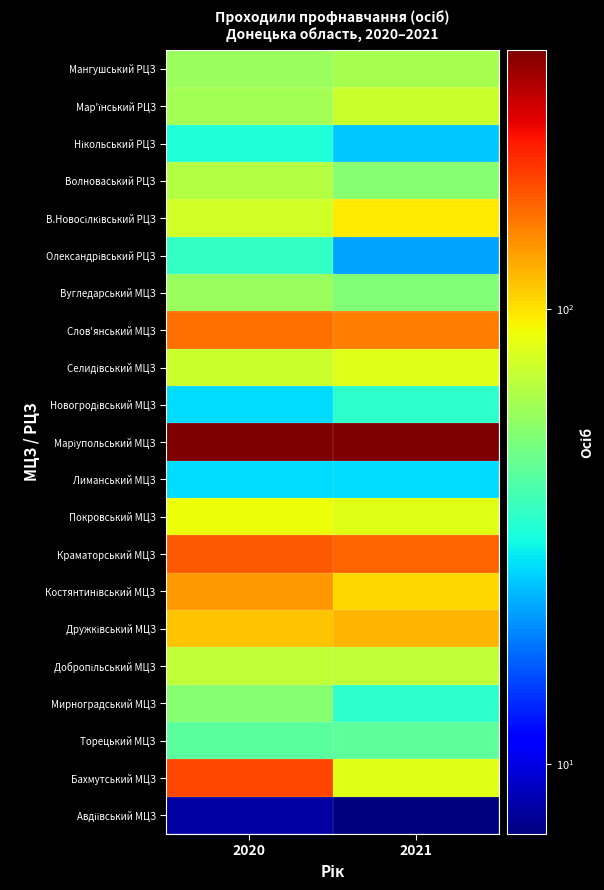

What is the total value across all series at 2021?

1766